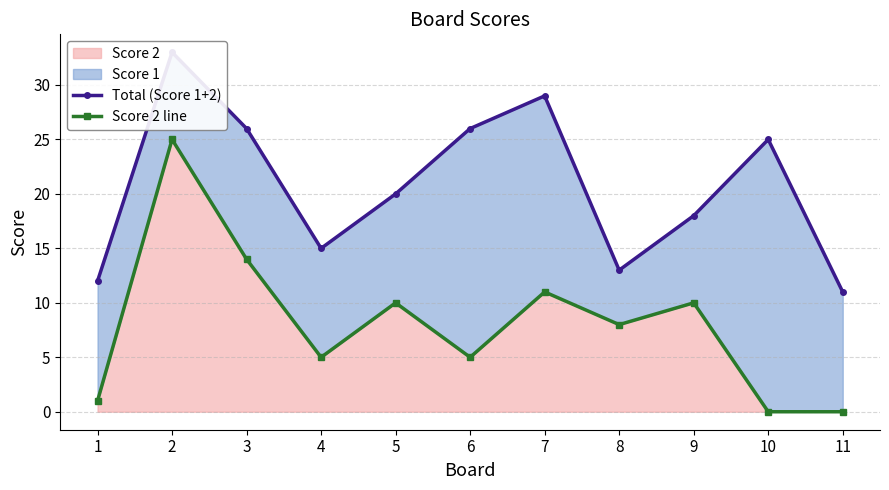

True or false: Score 2 line has a value of 37 at 2.

False